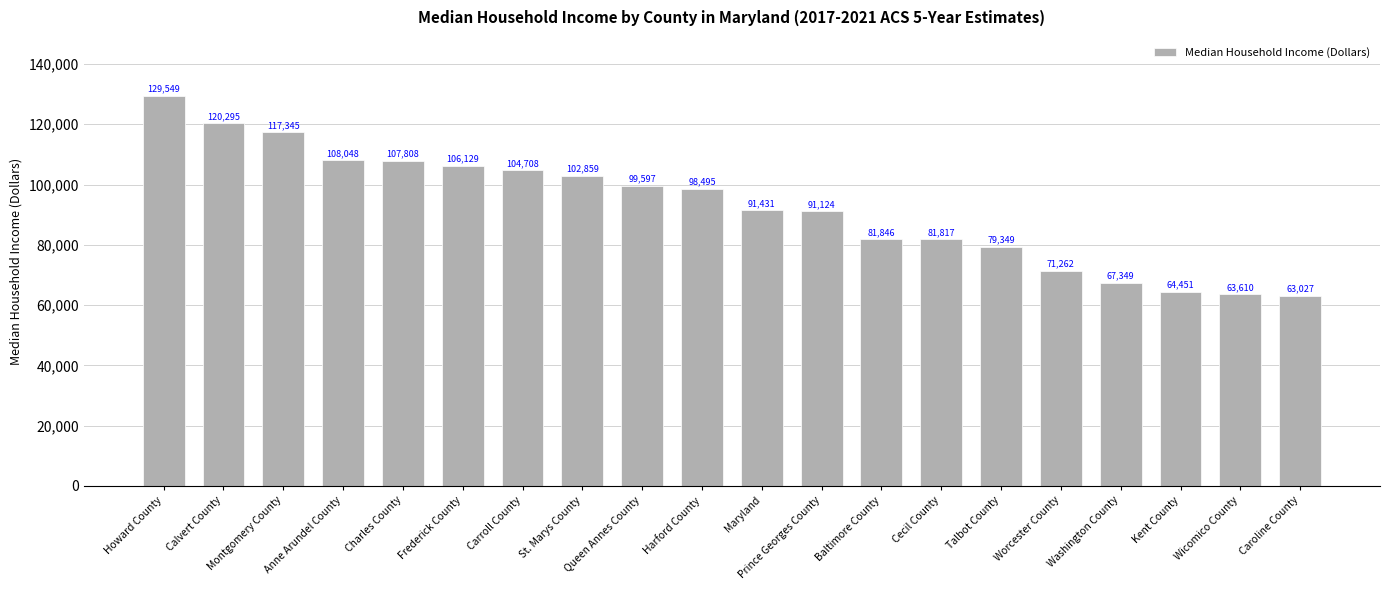

What is the label of the 7th bar from the right?

Cecil County